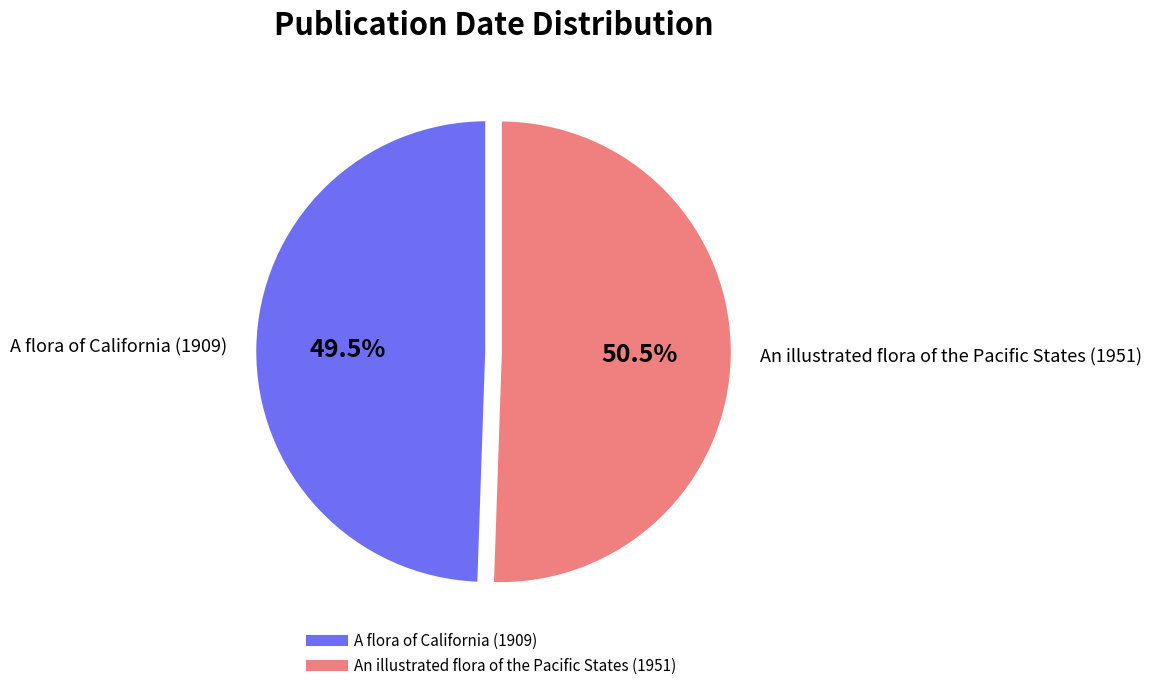

To the nearest percent, what is the average slice percentage?

50%